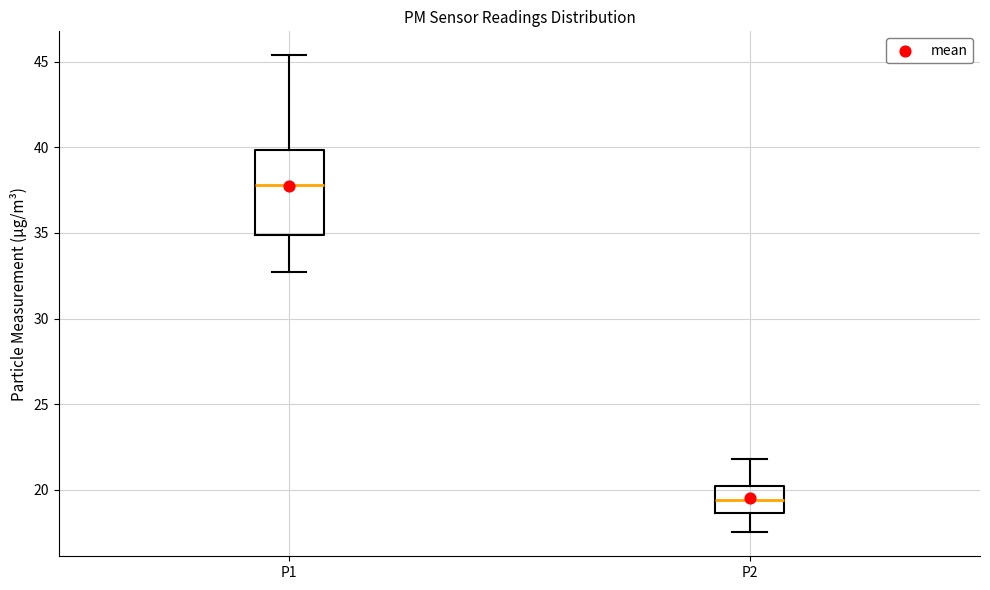

Reading left to right, transcribe this box plot: for each box, give where its median line is, the range the box spans, and where its two whiskers end, as read against the y-axis. The values are not printed on the chart, so give them approximately, as read against the axis.

P1: median 38.0, box 35.0 to 40.0, whiskers 32.5 to 45.5
P2: median 19.5, box 18.5 to 20.5, whiskers 17.5 to 22.0